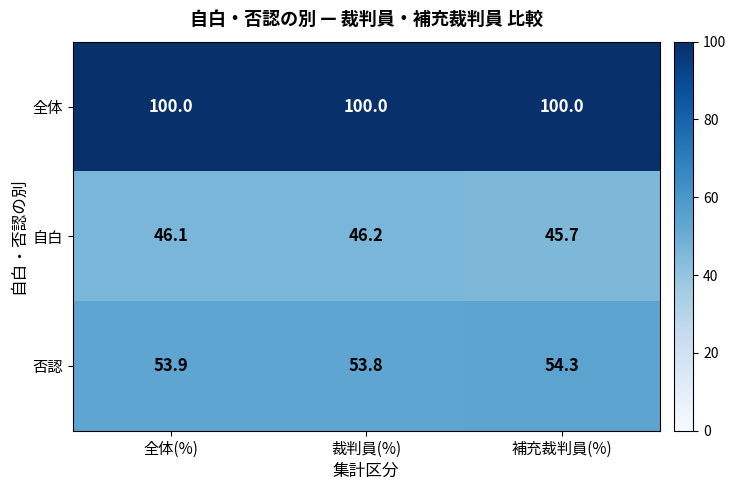

Which series has the largest total across all categories?

全体